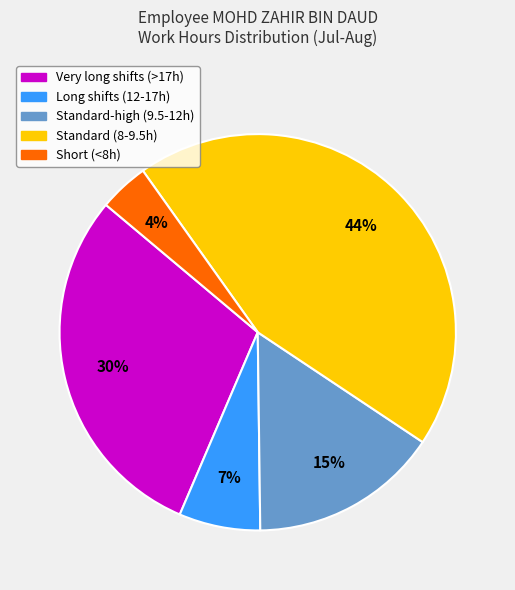

Combined, do Standard-high (9.5-12h) and Long shifts (12-17h) account for over 50%?

No